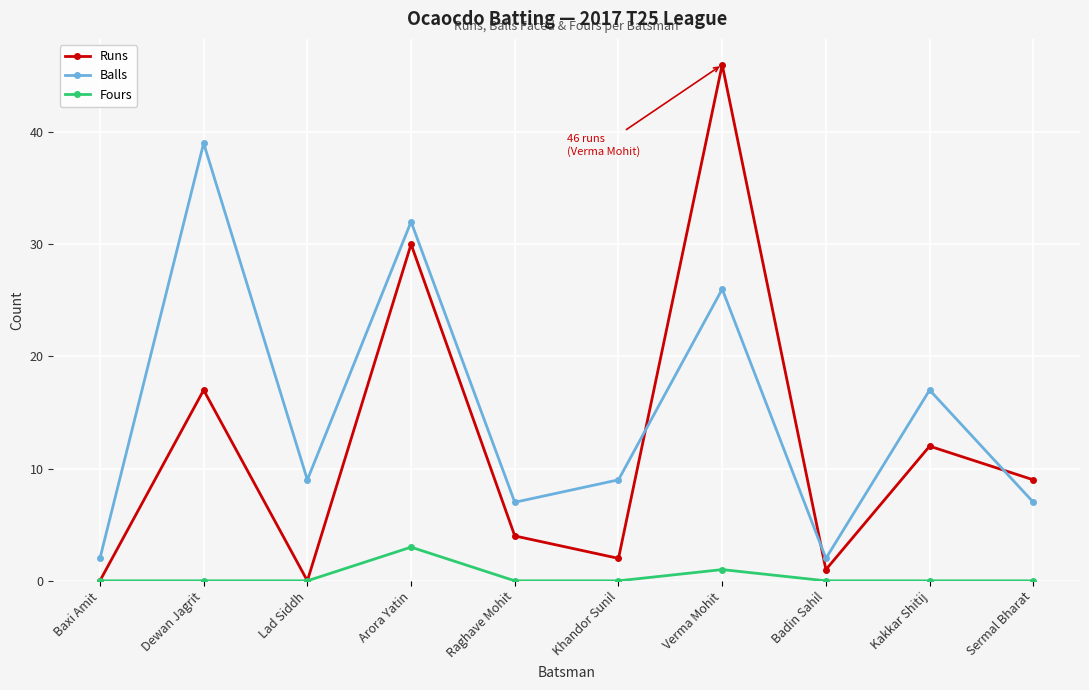

At which category is the sum across all series the highest?

Verma Mohit